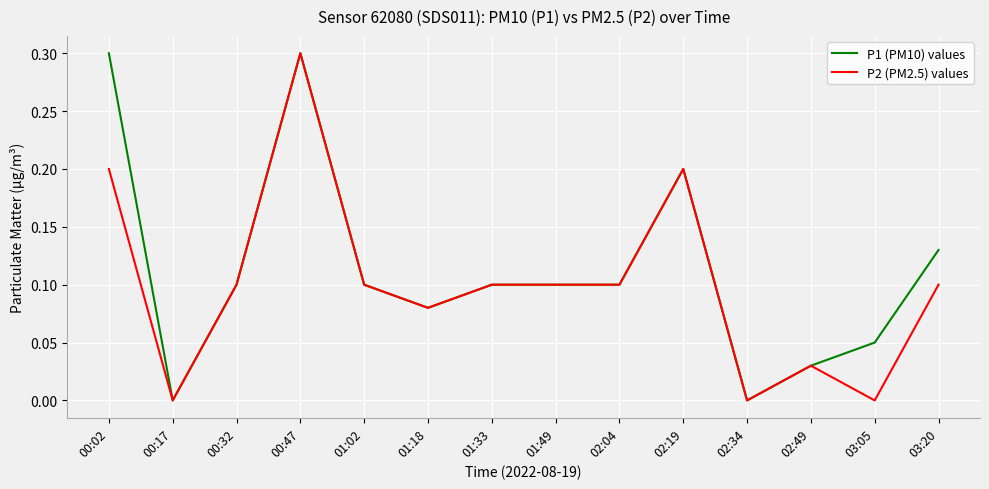

True or false: P2 (PM2.5) values has a value of -0.1 at 00:17.

False